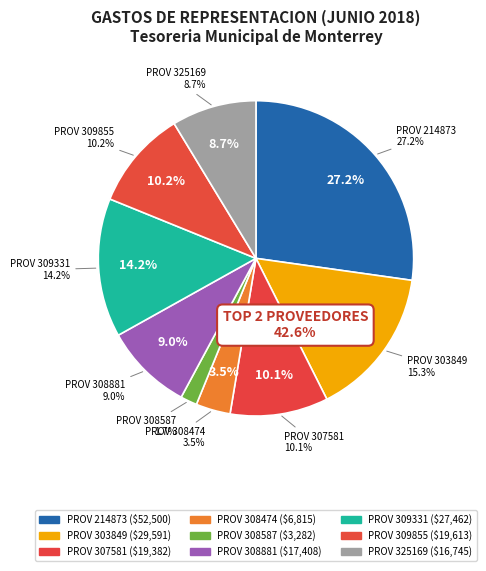

To the nearest percent, what is the average slice percentage?

11%